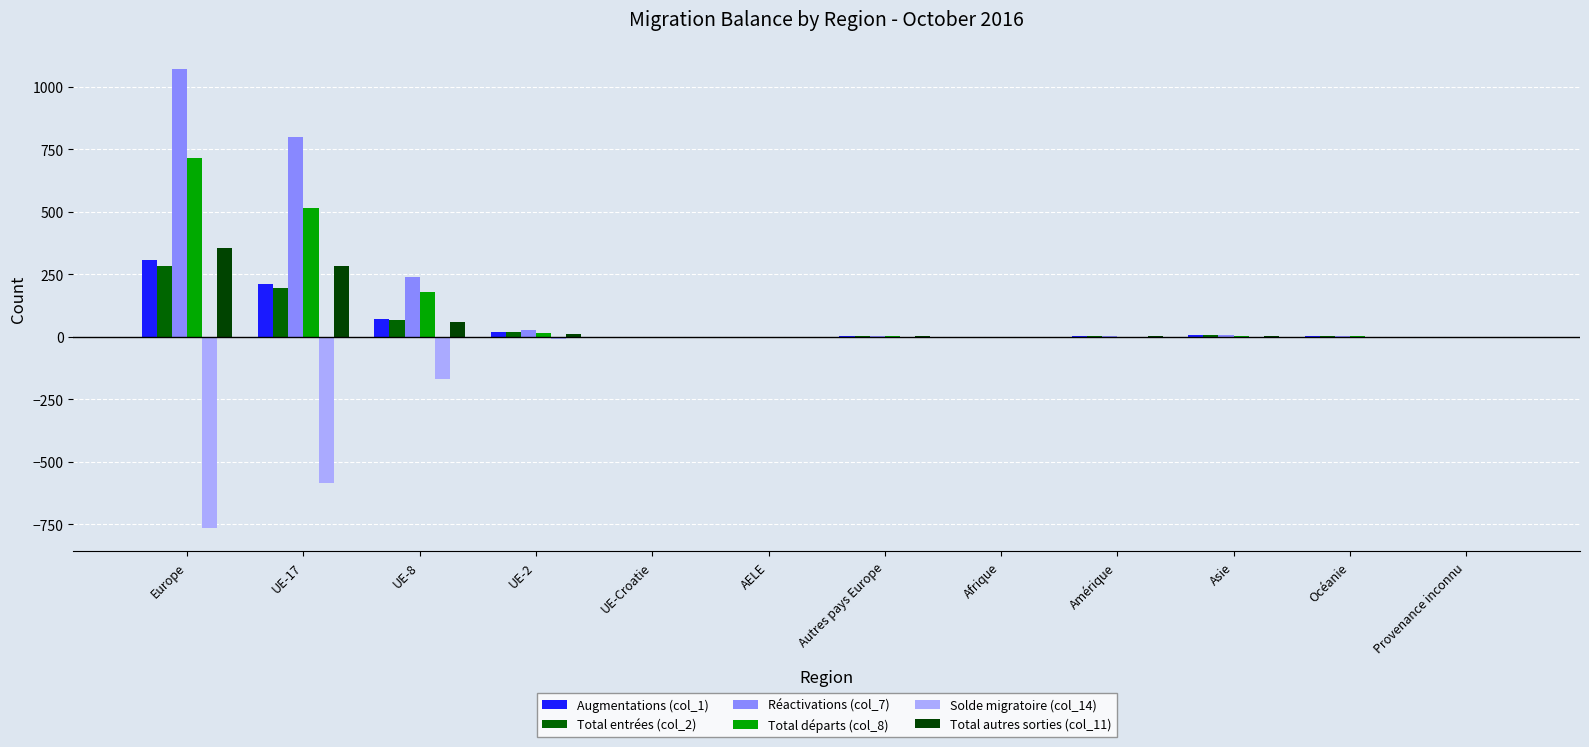

What is the difference between the maximum and minimum values in the Réactivations (col_7) series?

1071